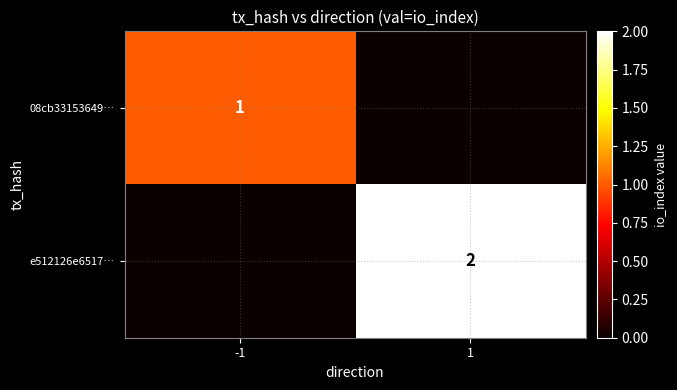

Between -1 and 1, which is larger?

-1